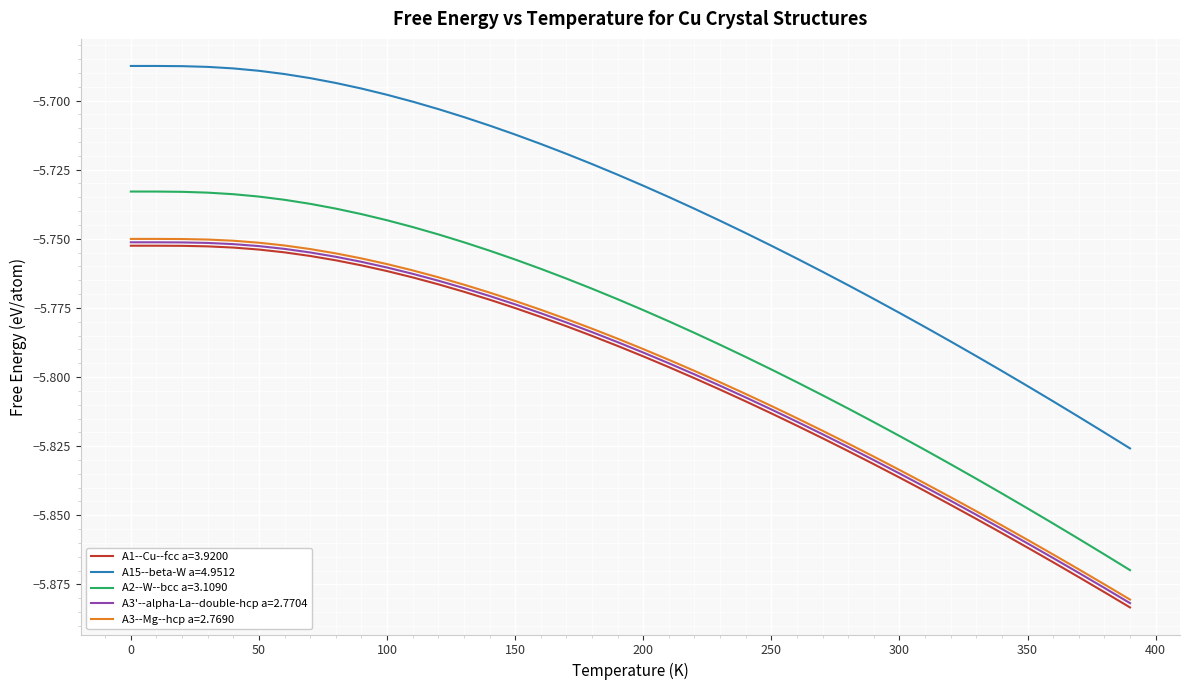

Which series has the largest range (max minus min)?

A15--beta-W a=4.9512